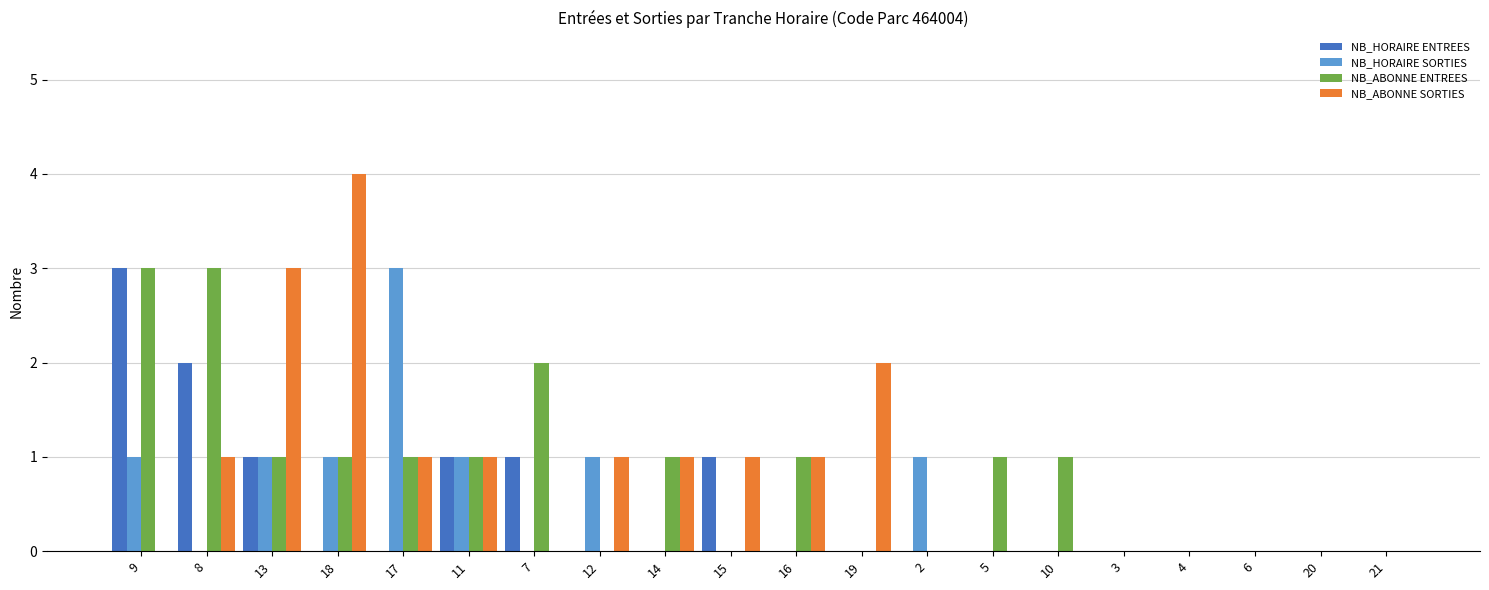

What is the total value across all series at 14?

2